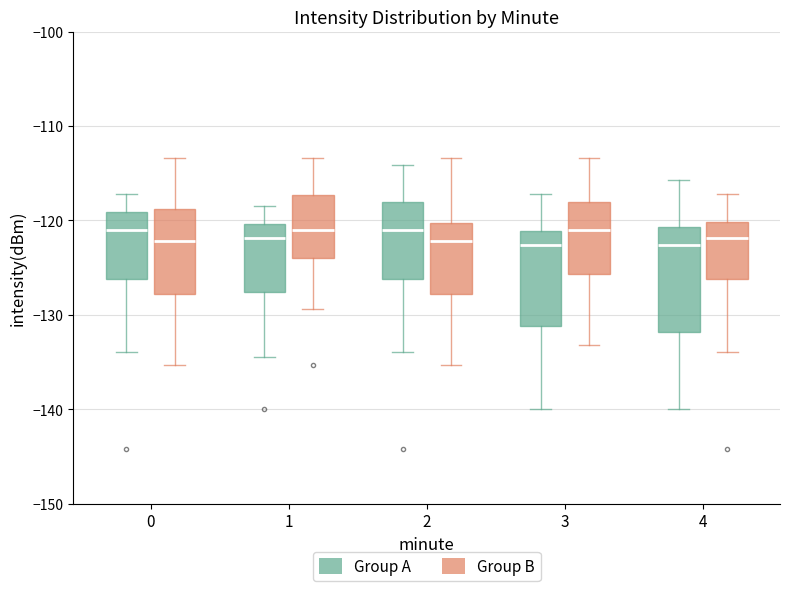

Reading left to right, read every box against the y-axis: the position of its median line, the range the box covers, and the ends of its whiskers. The values are not printed on the chart, so give them approximately, as read against the axis.

0 (Group A): median -121, box -126 to -119, whiskers -134 to -117
0 (Group B): median -122, box -128 to -119, whiskers -135 to -113
1 (Group A): median -122, box -128 to -120, whiskers -134 to -118
1 (Group B): median -121, box -124 to -117, whiskers -129 to -113
2 (Group A): median -121, box -126 to -118, whiskers -134 to -114
2 (Group B): median -122, box -128 to -120, whiskers -135 to -113
3 (Group A): median -123, box -131 to -121, whiskers -140 to -117
3 (Group B): median -121, box -126 to -118, whiskers -133 to -113
4 (Group A): median -123, box -132 to -121, whiskers -140 to -116
4 (Group B): median -122, box -126 to -120, whiskers -134 to -117